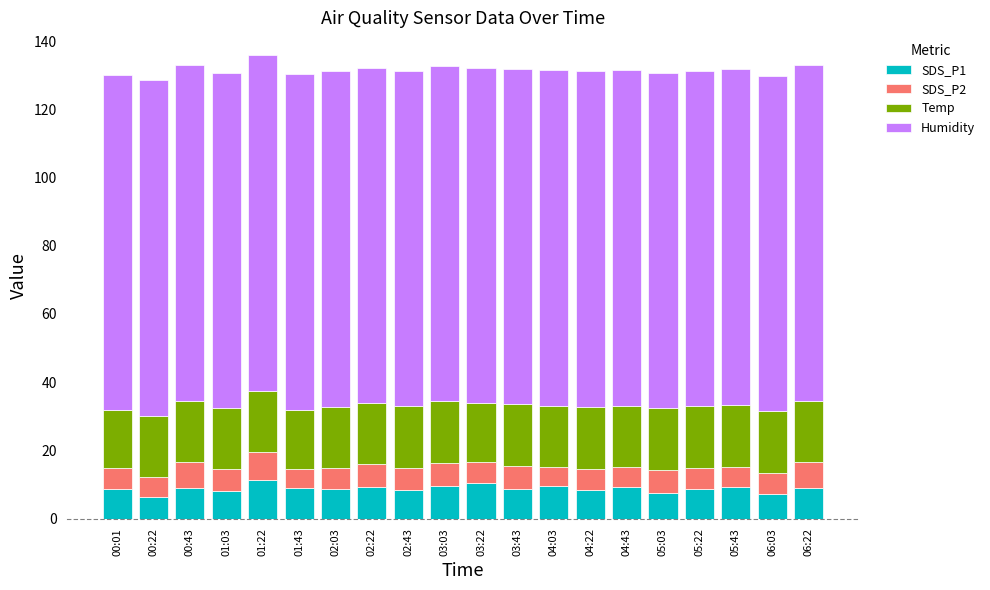

The SDS_P1 series shows 9.6 at 03:03. True or false?

True